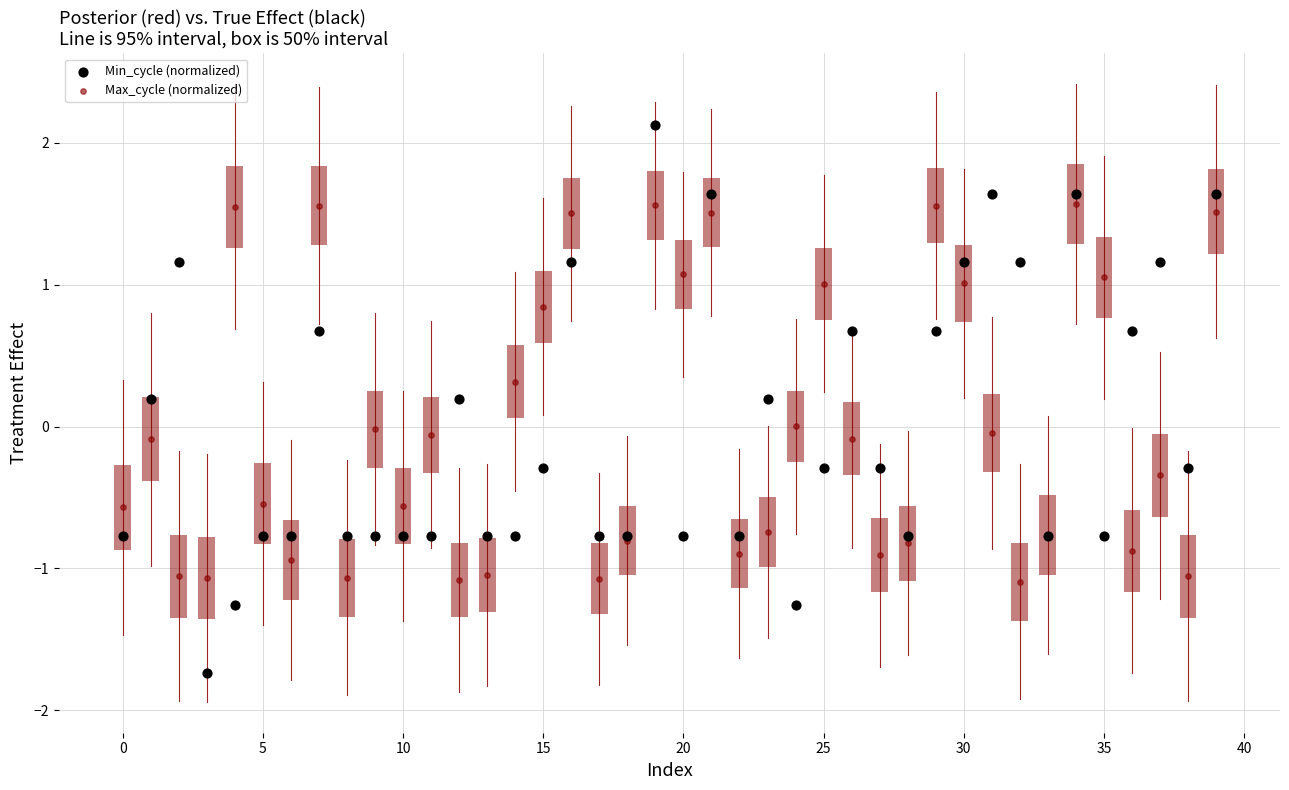

Which series has the widest spread of Y values?

Min_cycle (normalized)